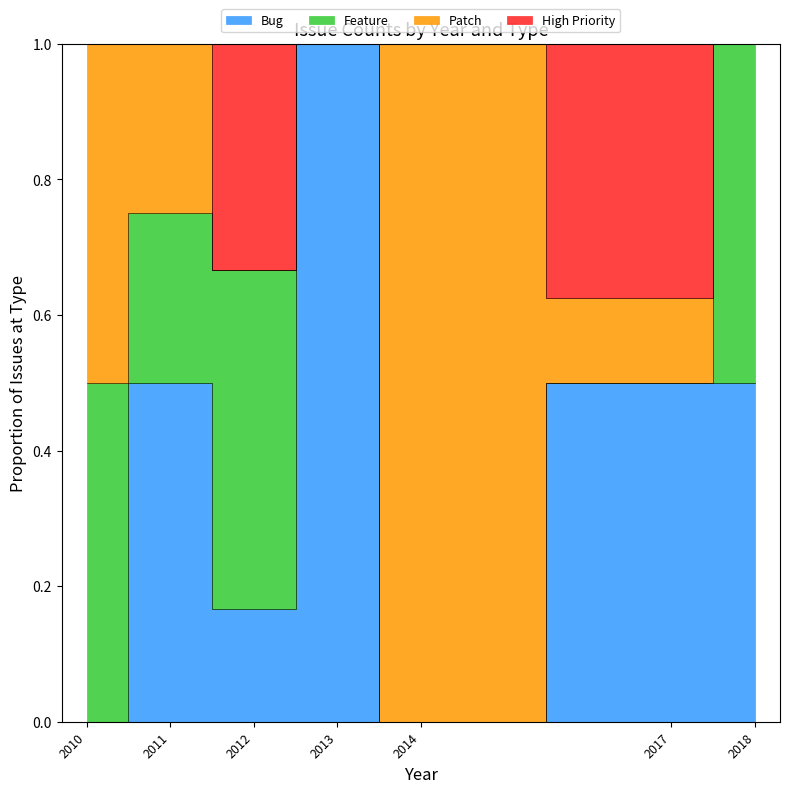

What is the difference between the maximum and minimum values in the Patch series?

1